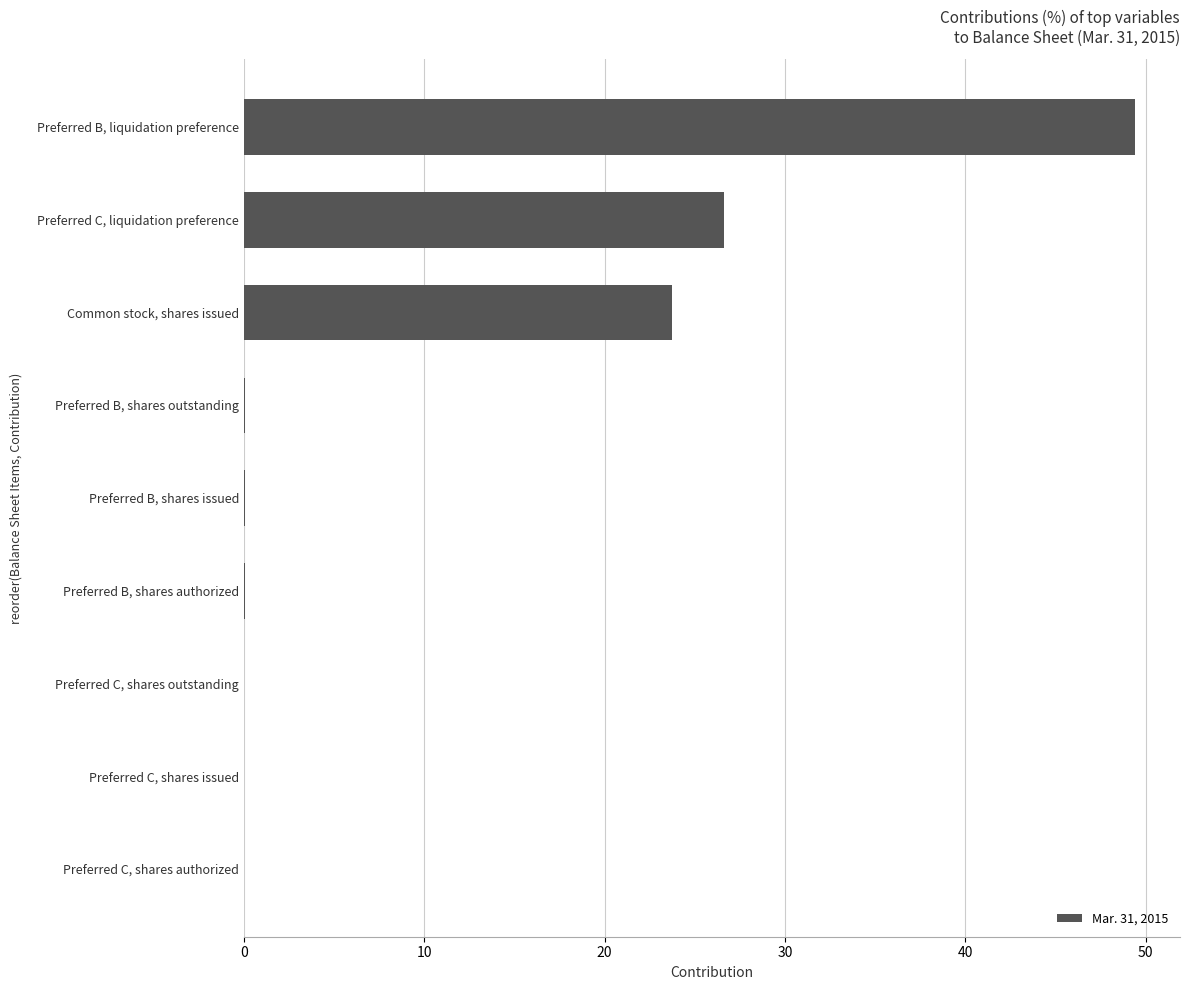

How many series are shown in this chart?

1